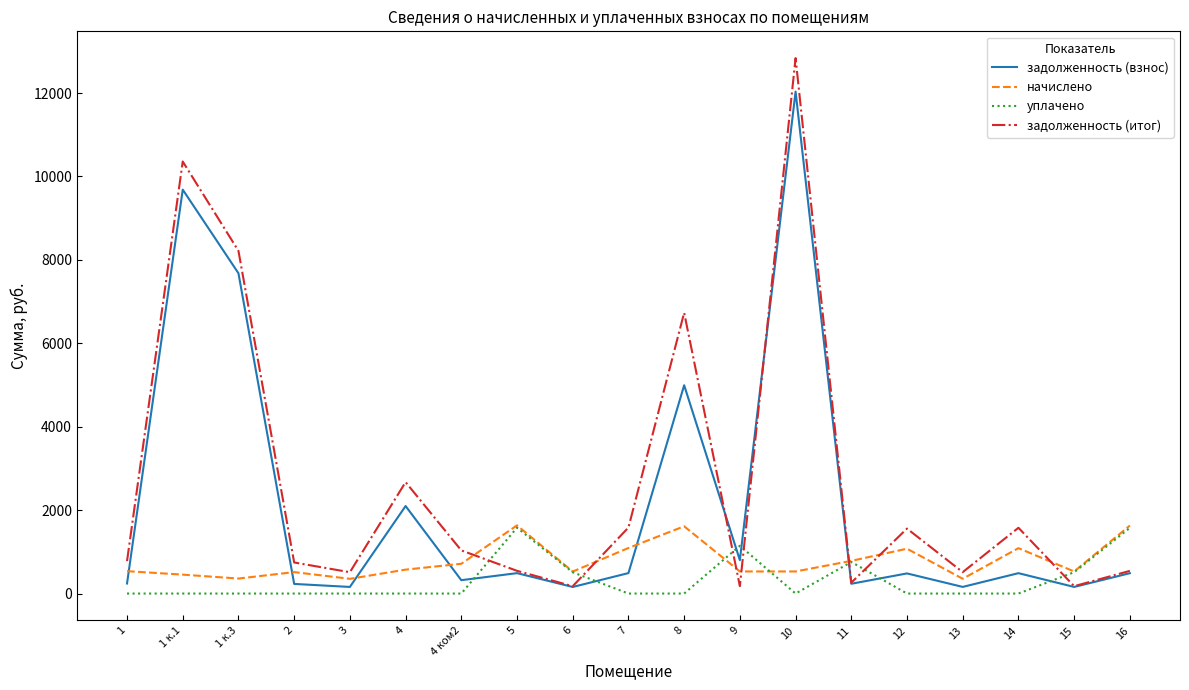

The value of уплачено at 4 is 498.2. True or false?

False